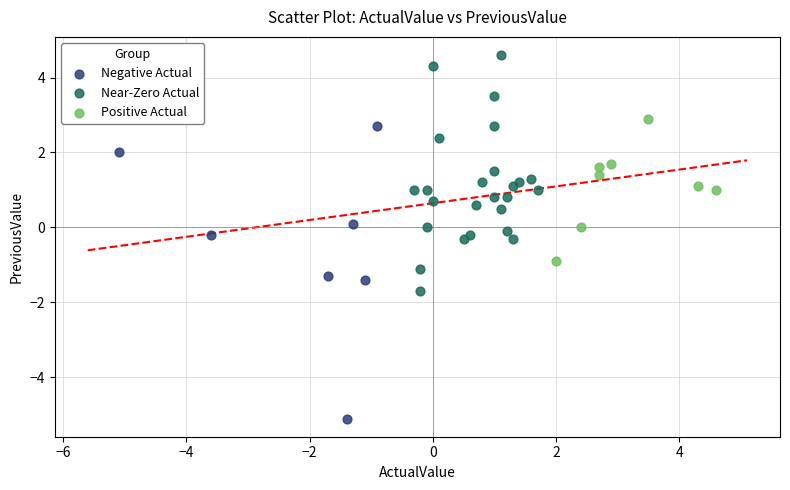

Which series reaches the minimum Y coordinate?

Negative Actual